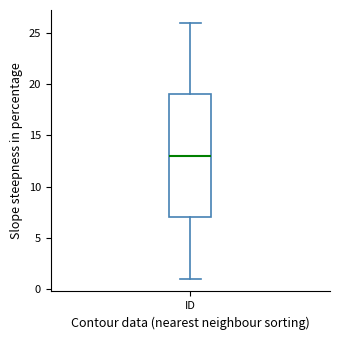

Read this box plot against the y-axis: the position of the median line, the range covered by the box, and the ends of both whiskers. The values are not printed on the chart, so give them approximately, as read against the axis.

median 13, box 7 to 19, whiskers 1 to 26